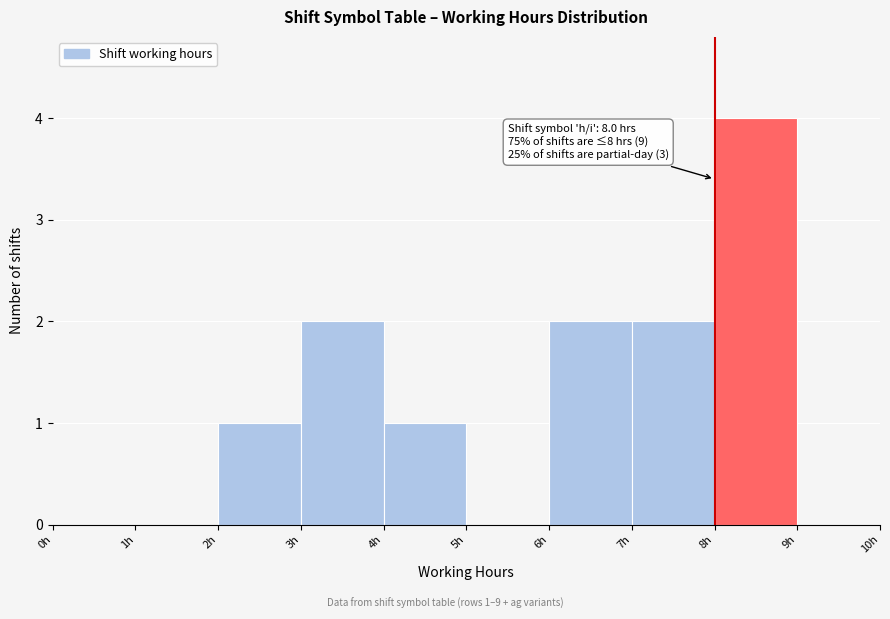

Which range on the x-axis has the tallest bar?

8 to 9